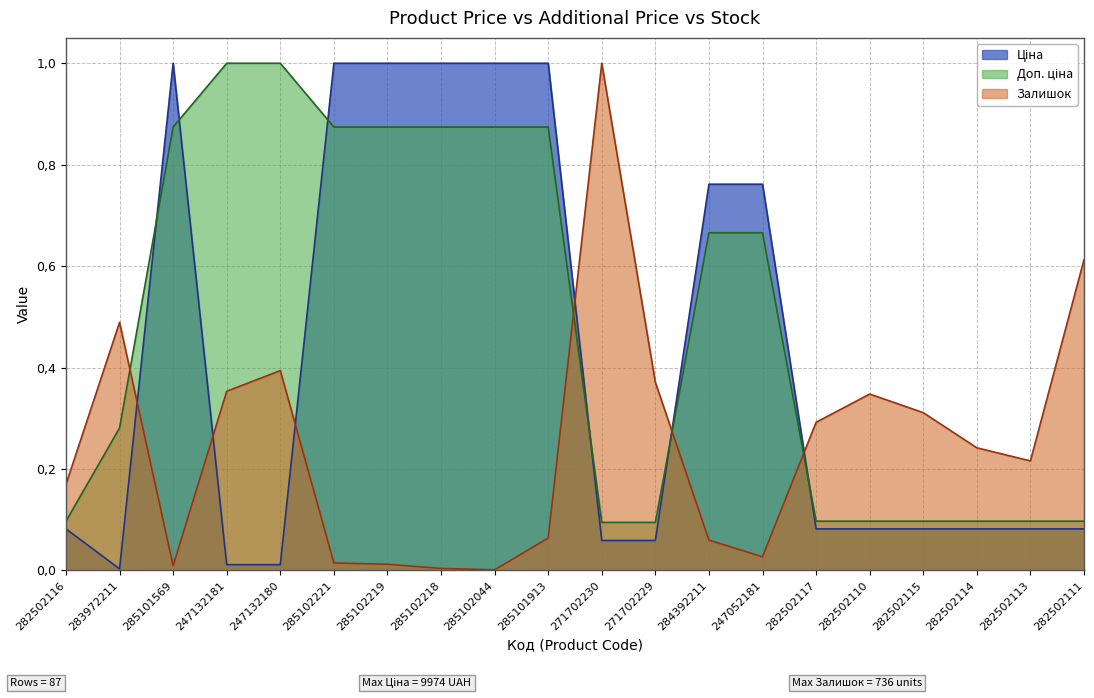

True or false: Залишок and Доп. ціна cross at least once.

True